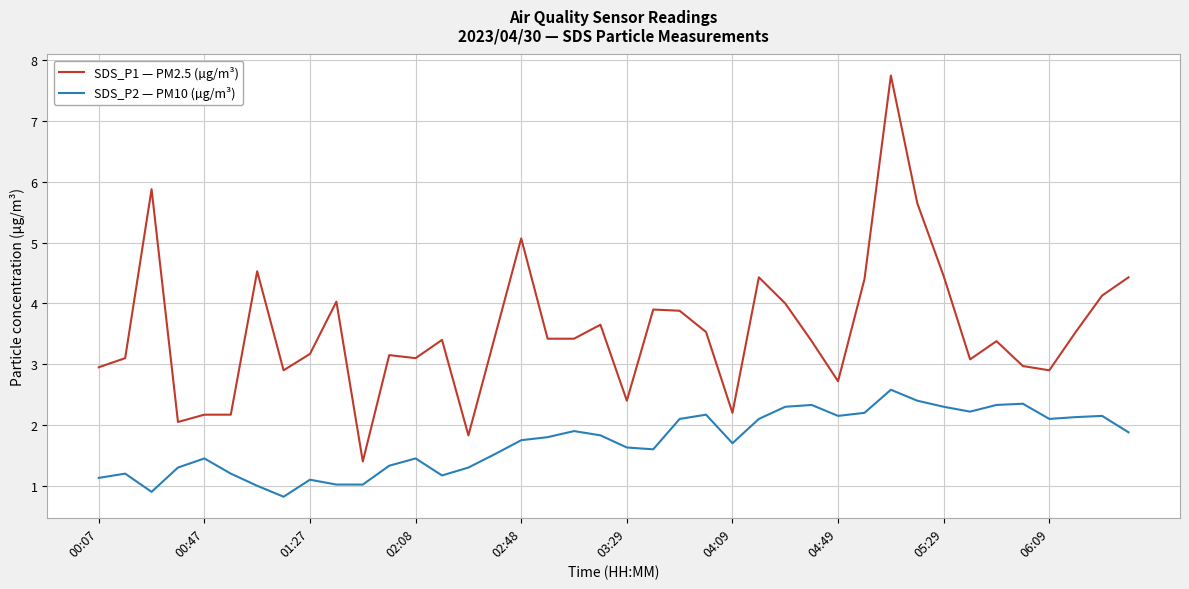

How many lines are shown in the chart?

2